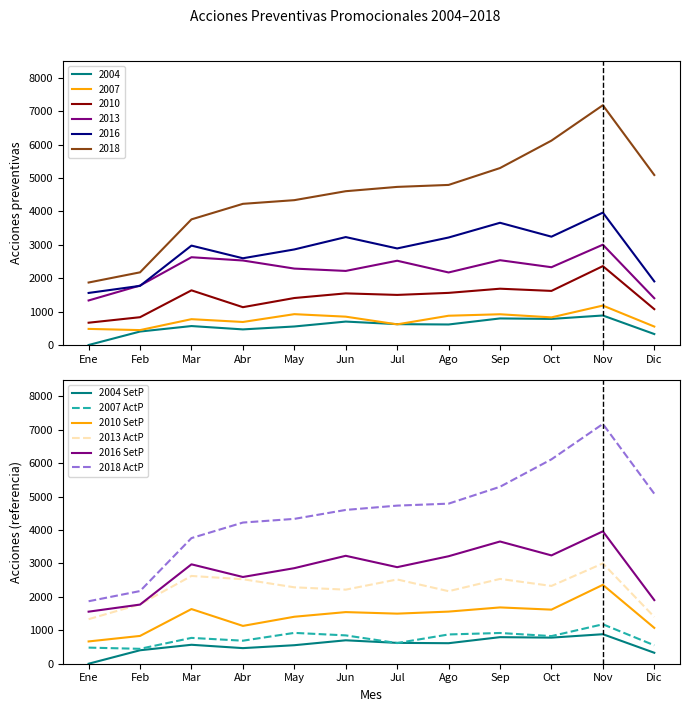

What is the value of the 2016 SetP point at the 6th from the left?

3230